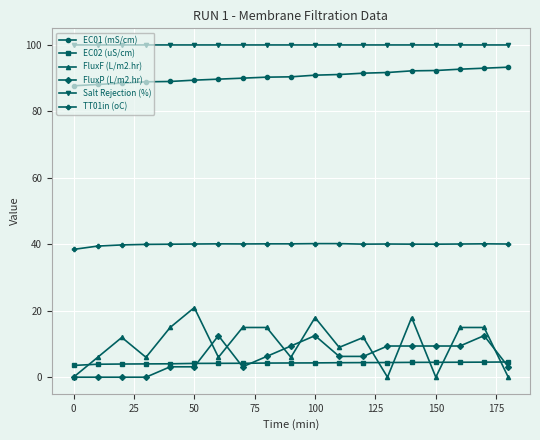

Which series has the largest total across all categories?

Salt Rejection (%)